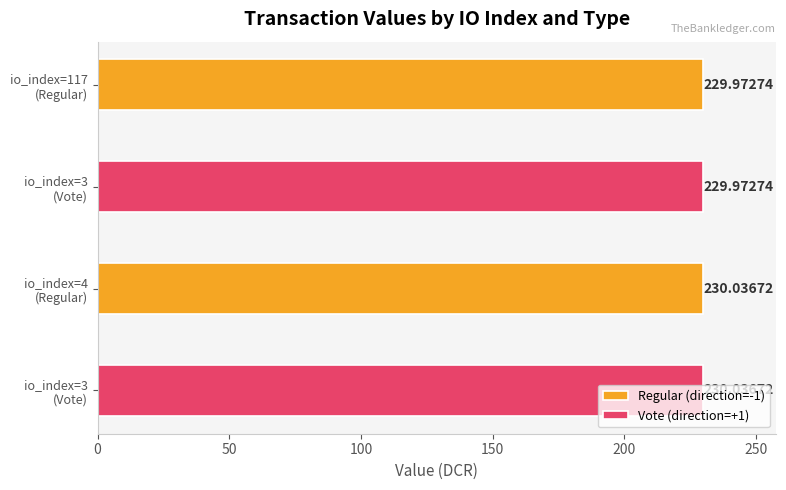

What is the sum of all Regular (direction=-1) values?

460.0